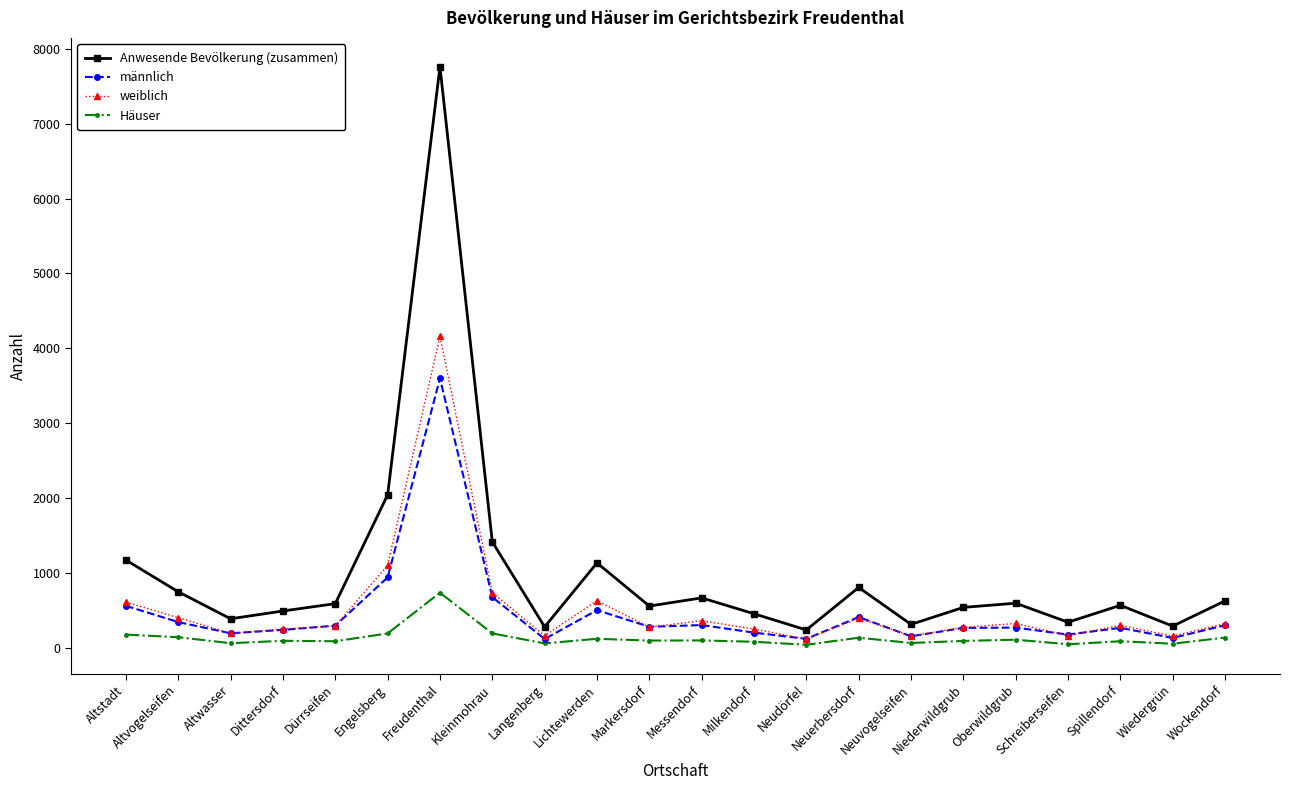

What is the difference between the second highest and second lowest values in the männlich series?

820